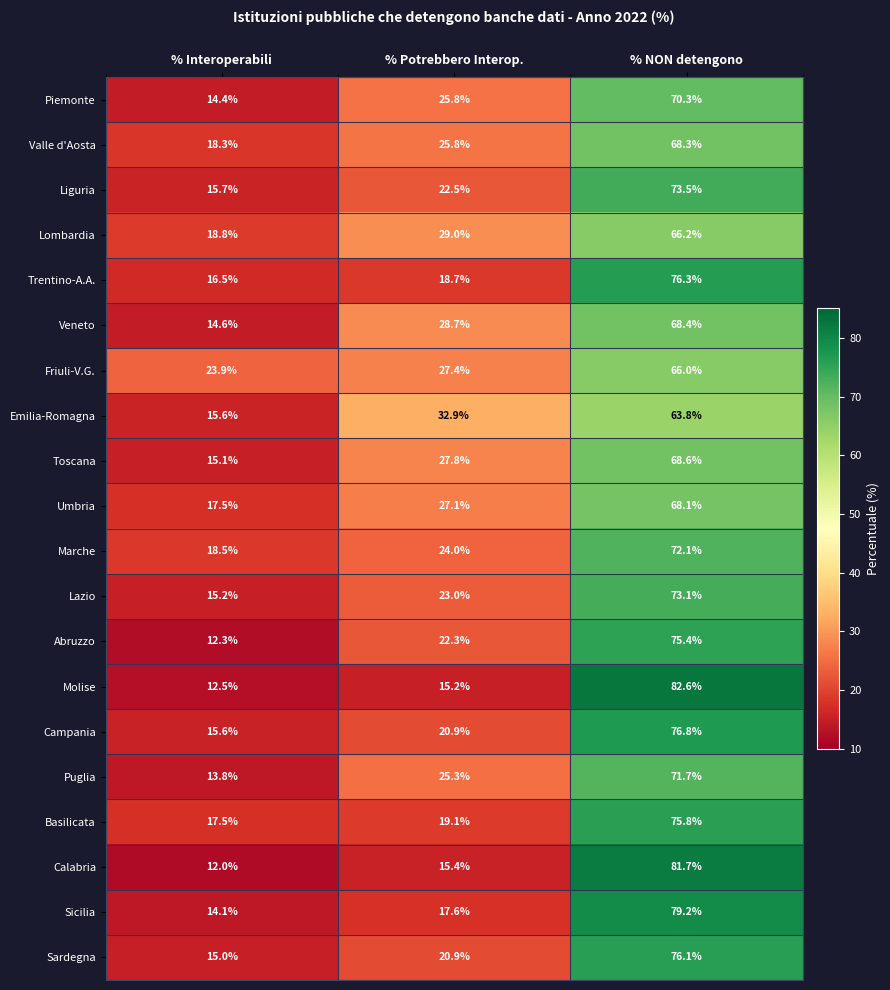

List the labels in order of Piemonte value, largest first.

% NON detengono, % Potrebbero Interop., % Interoperabili